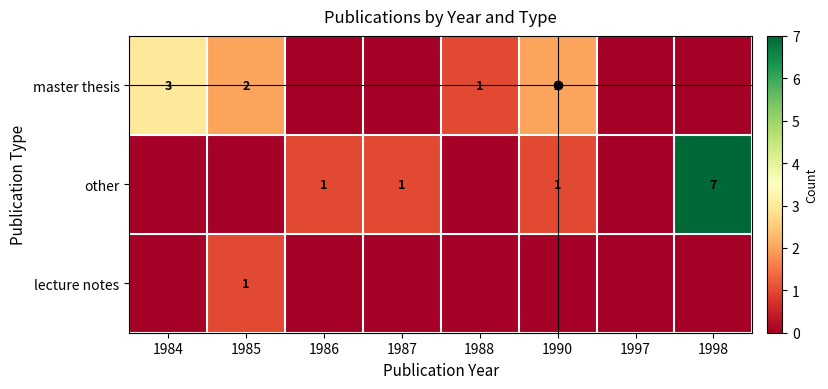

Is it true that other equals 3 at 1998?

False